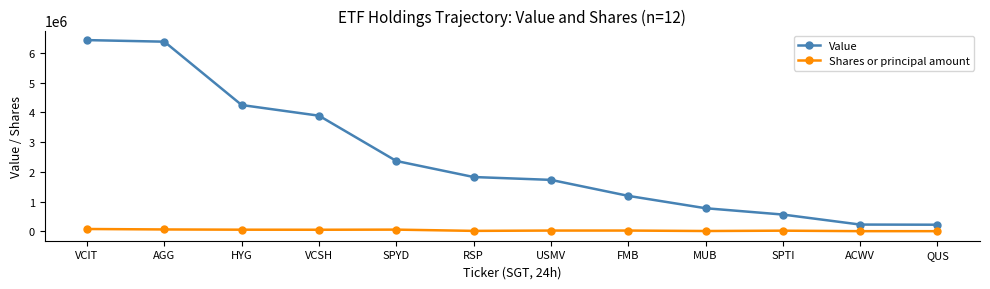

Does the chart display data point markers on the line(s)?

Yes